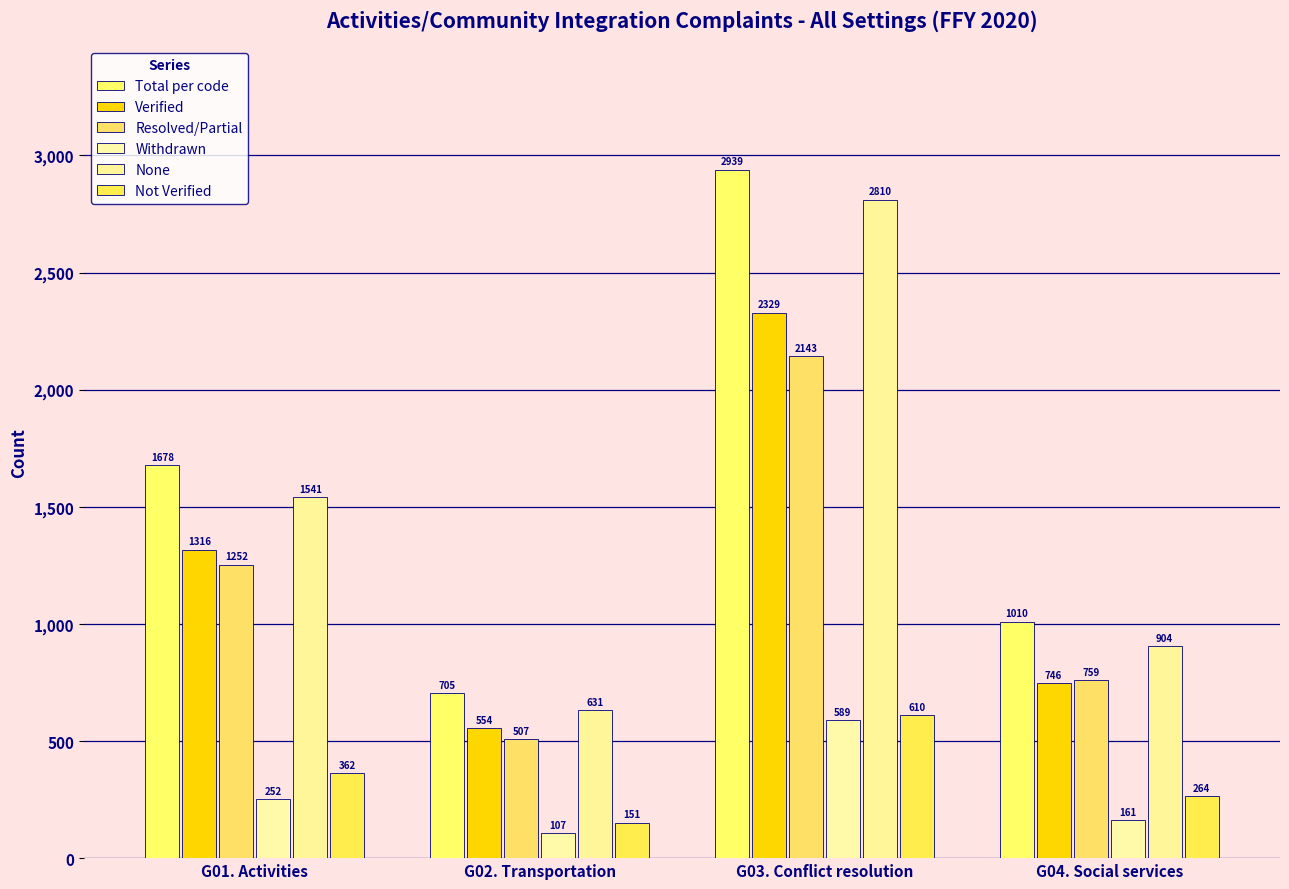

Rank the categories by Withdrawn value from lowest to highest.

G02. Transportation, G04. Social services, G01. Activities, G03. Conflict resolution